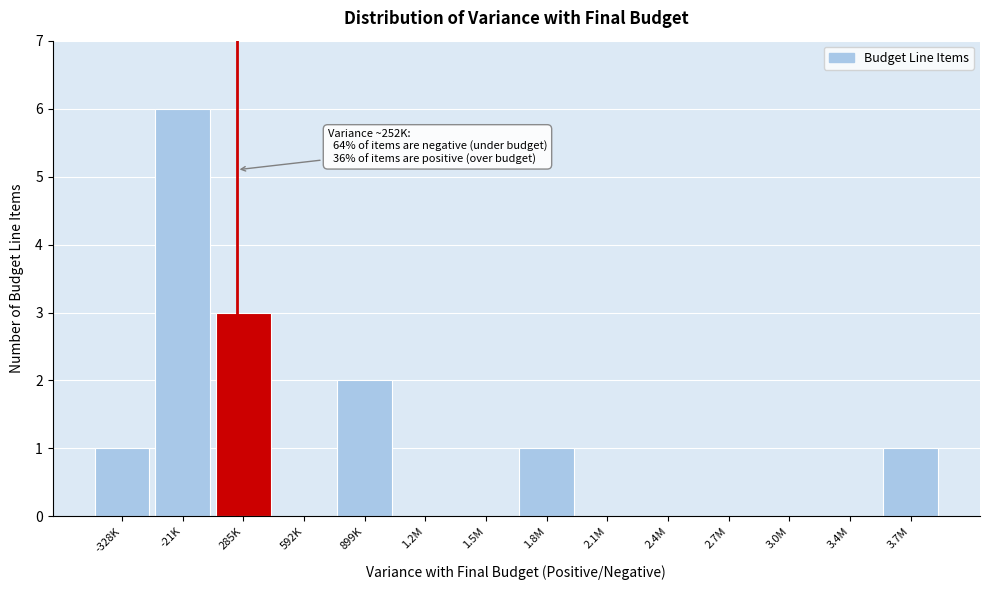

Reading right to left, what are all the values shown in this chart?

3.7M=1	3.4M=0	3.0M=0	2.7M=0	2.4M=0	2.1M=0	1.8M=1	1.5M=0	1.2M=0	899K=2	592K=0	285K=3	-21K=6	-328K=1